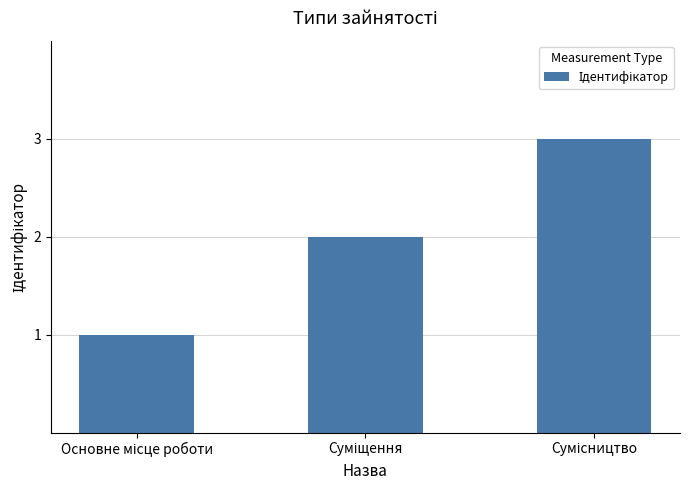

What is the sum of all values?

6